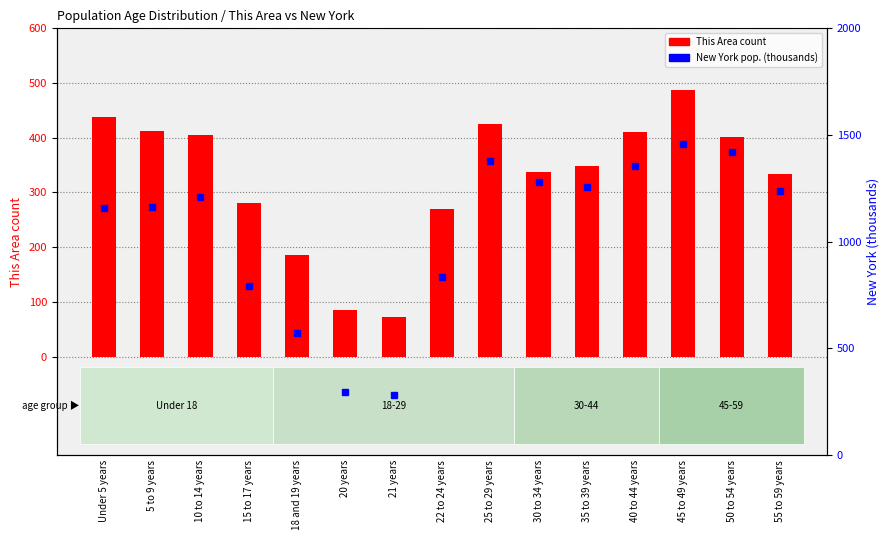

Which has a higher value, 45 to 49 years or 50 to 54 years?

45 to 49 years